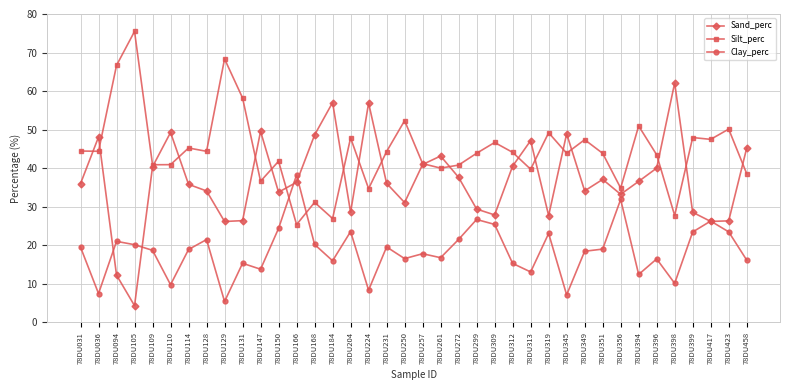

What is the sum of the Sand_perc values at 78DU394 and 78DU417?

62.8